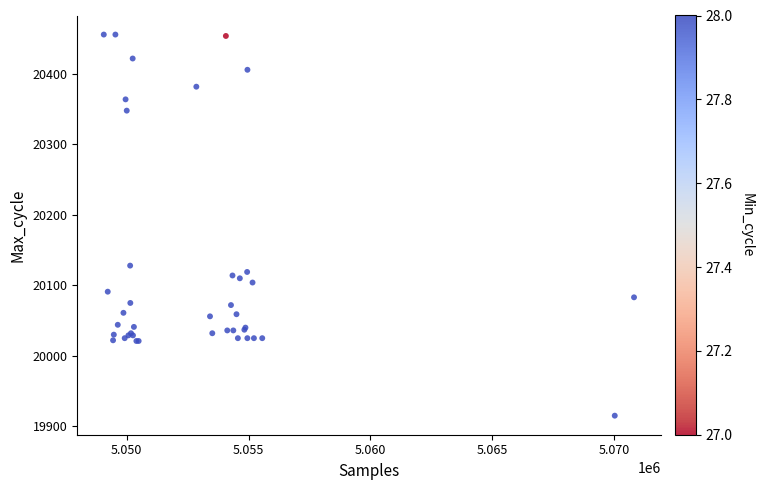

What Y value in the scatter plot is closest to 20185?

20128